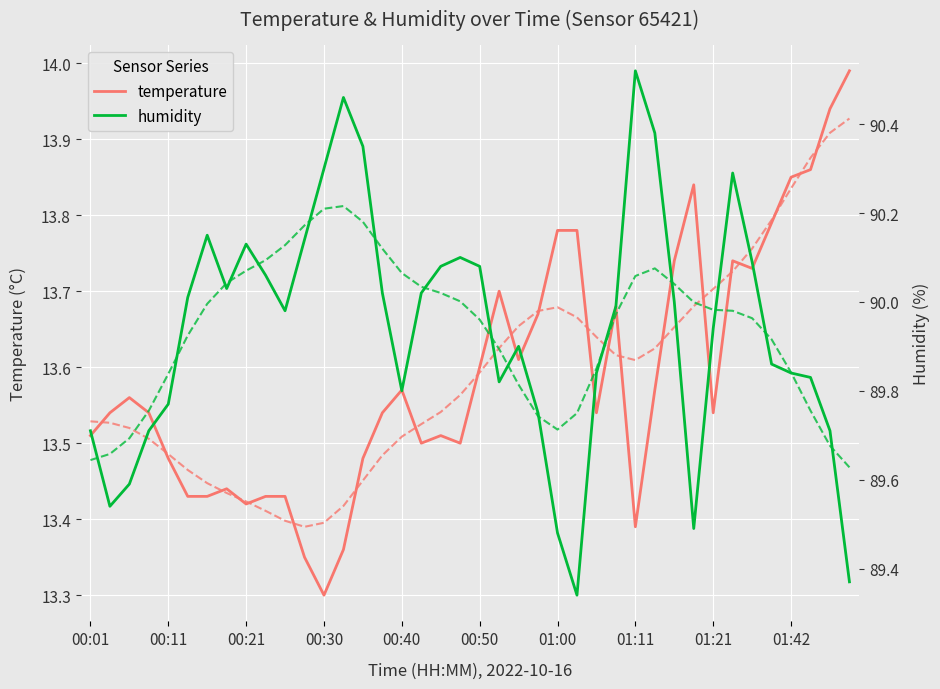

The value of humidity at 14 is 23.9. True or false?

False